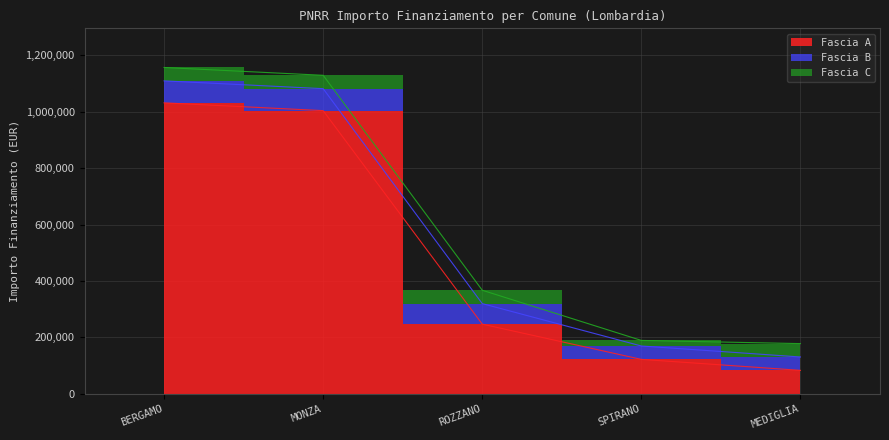

What is the value of the Fascia C point at the 3rd from the left?

47427